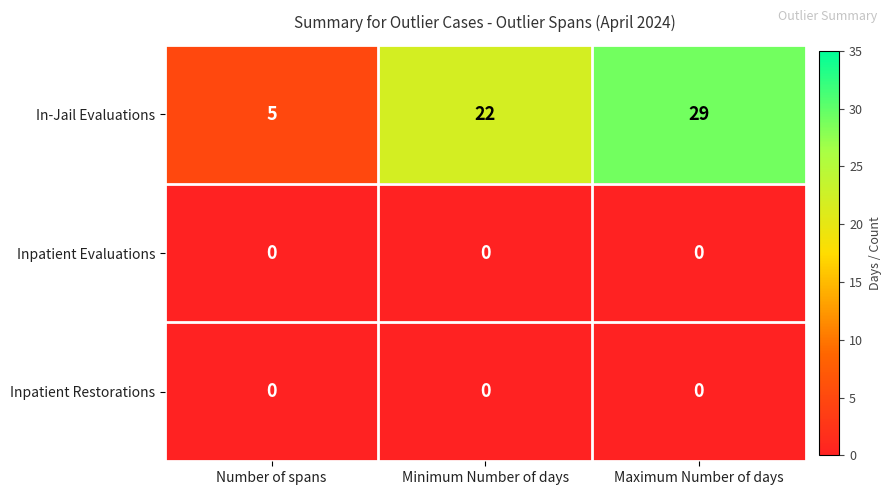

What is the difference between the maximum and minimum values in the In-Jail Evaluations series?

24